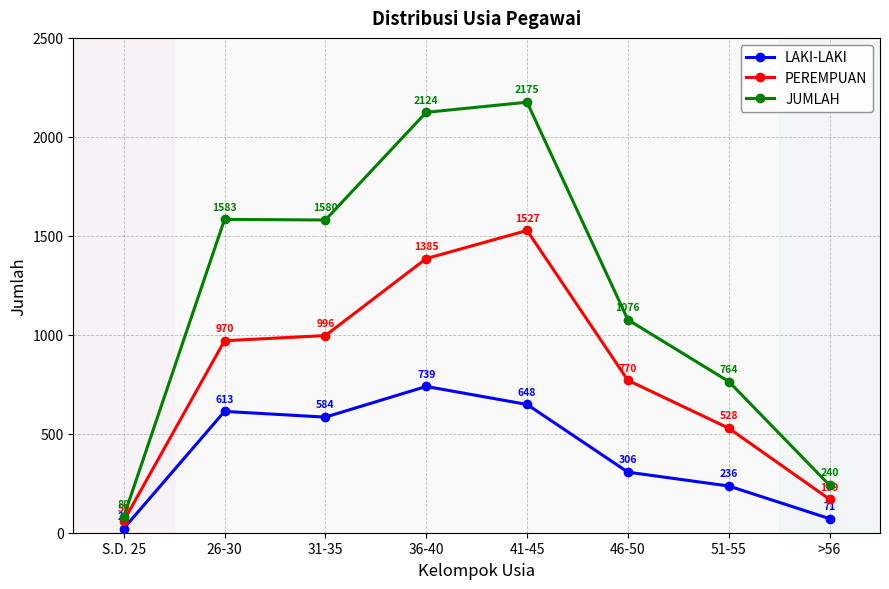

What are all the series names shown in the legend?

LAKI-LAKI, PEREMPUAN, JUMLAH